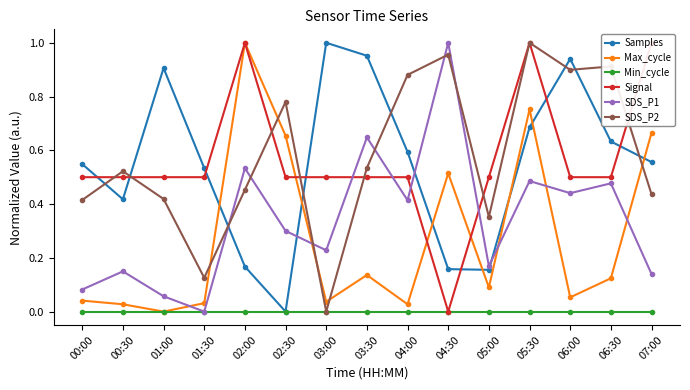

How many intersections are there between SDS_P2 and Signal?

7